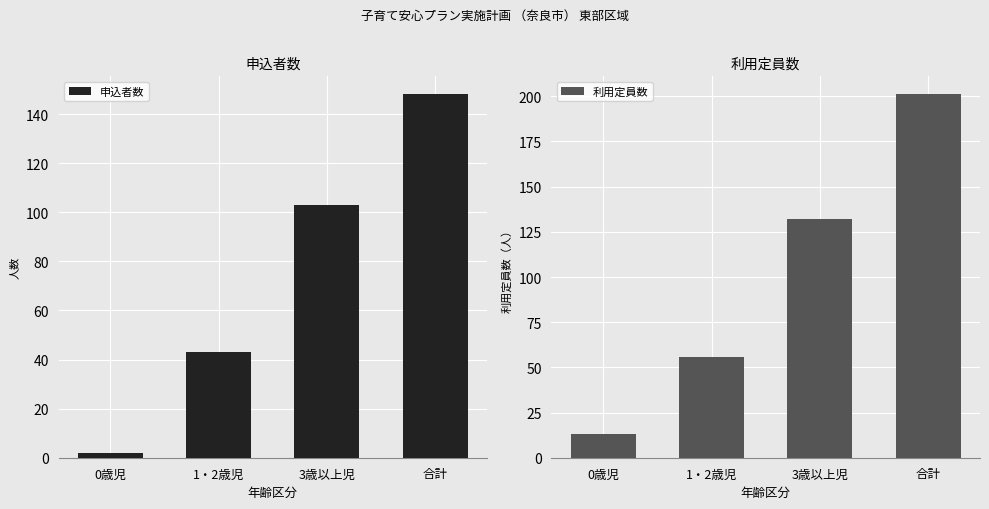

What is the value of the 利用定員数 bar at the 1st from the left?

13